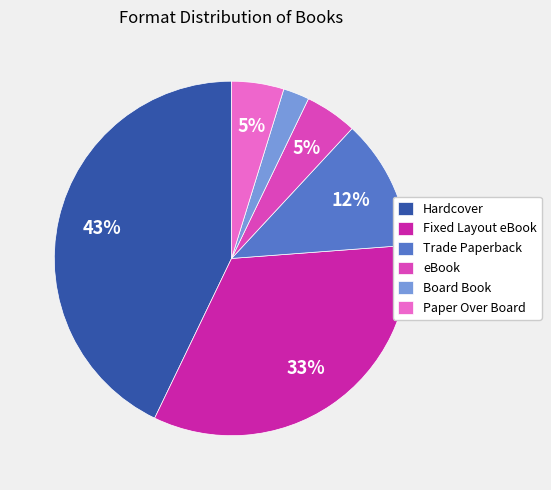

Which category has the smallest portion of the pie?

Board Book